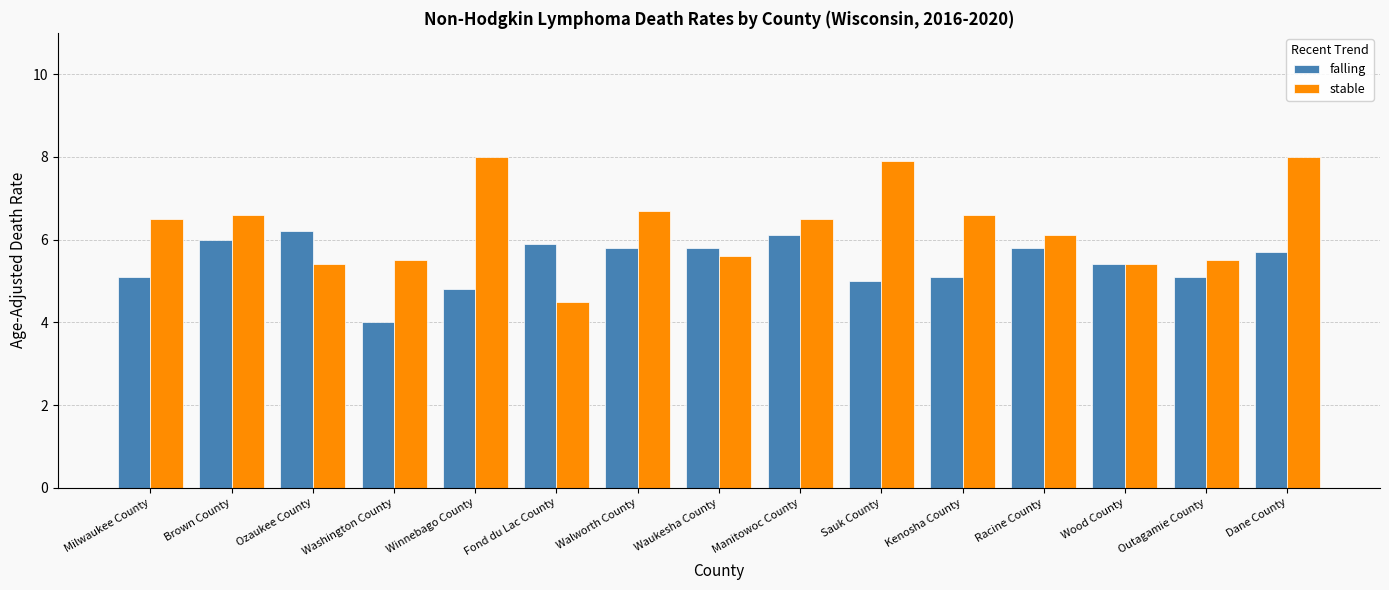

What is the total value across all series at Fond du Lac County?

10.4